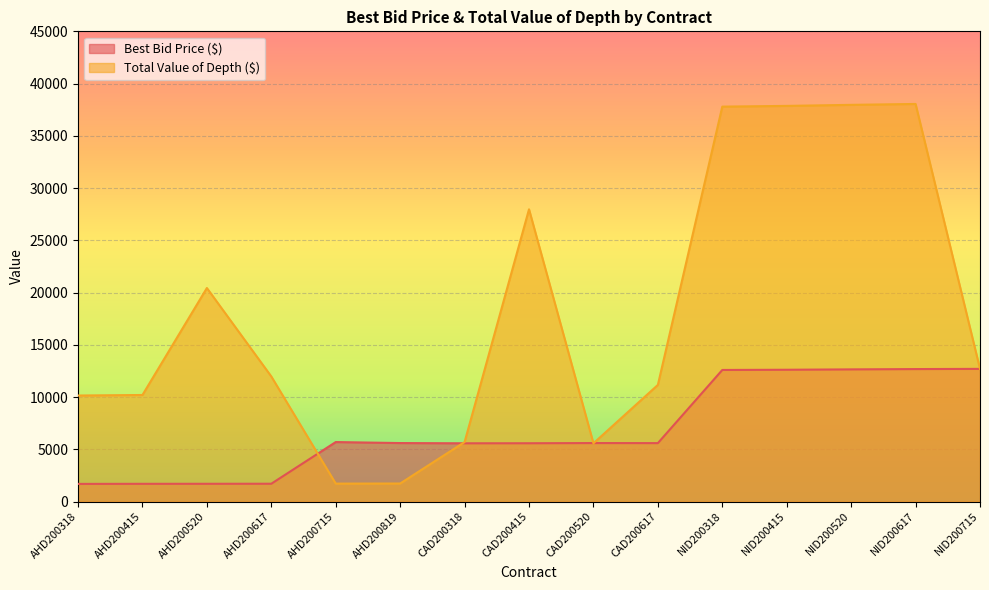

What is the approximate value of Best Bid Price ($) at AHD200415?

1700.0